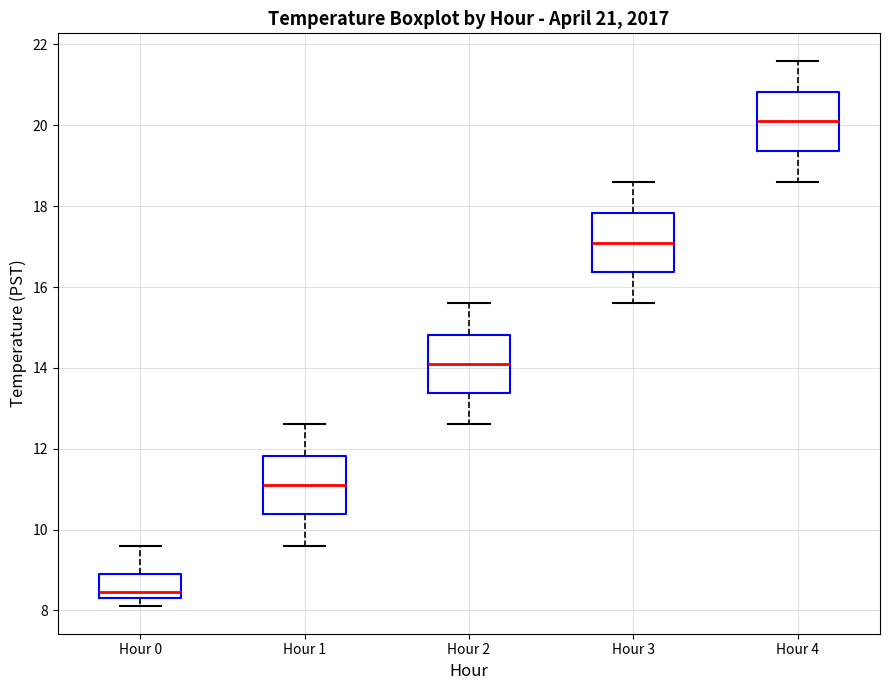

Which box's median line is the highest?

Hour 4